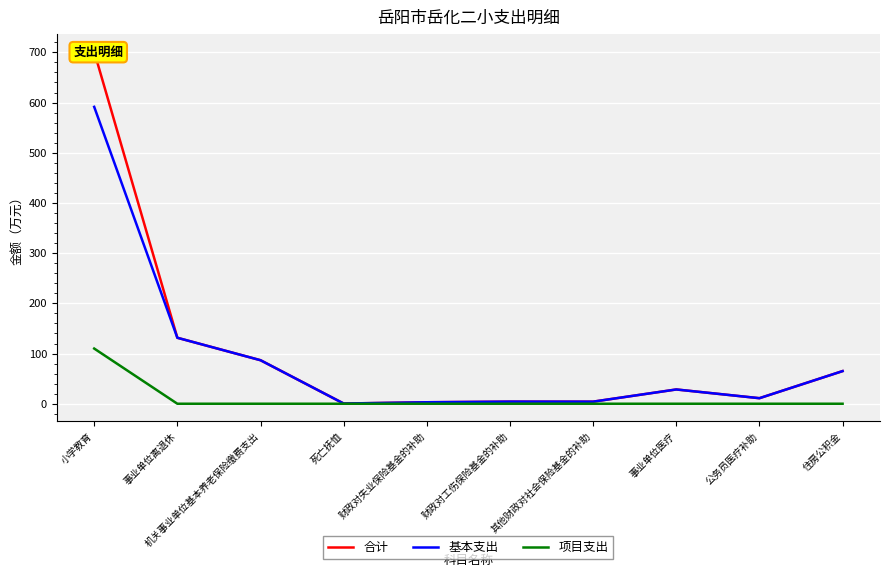

The 项目支出 series shows 110.0 at 小学教育. True or false?

True